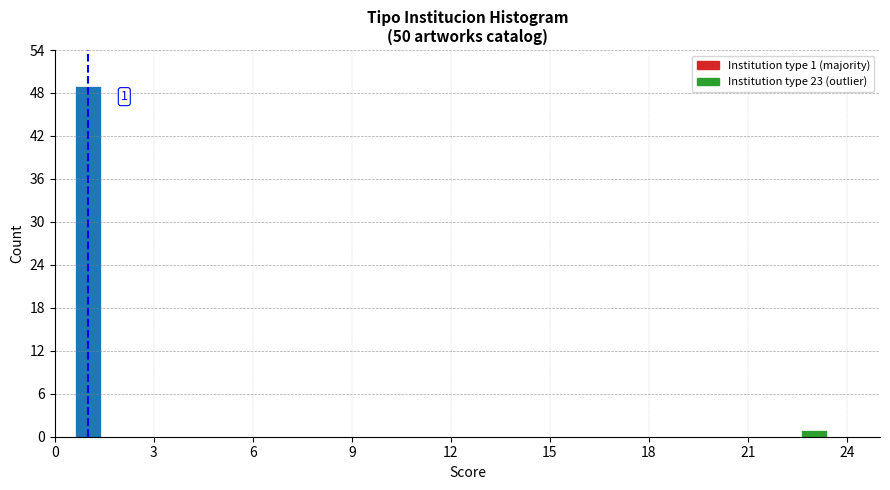

Read against the x-axis, roughly where is the centre of the tallest bar?

1.0